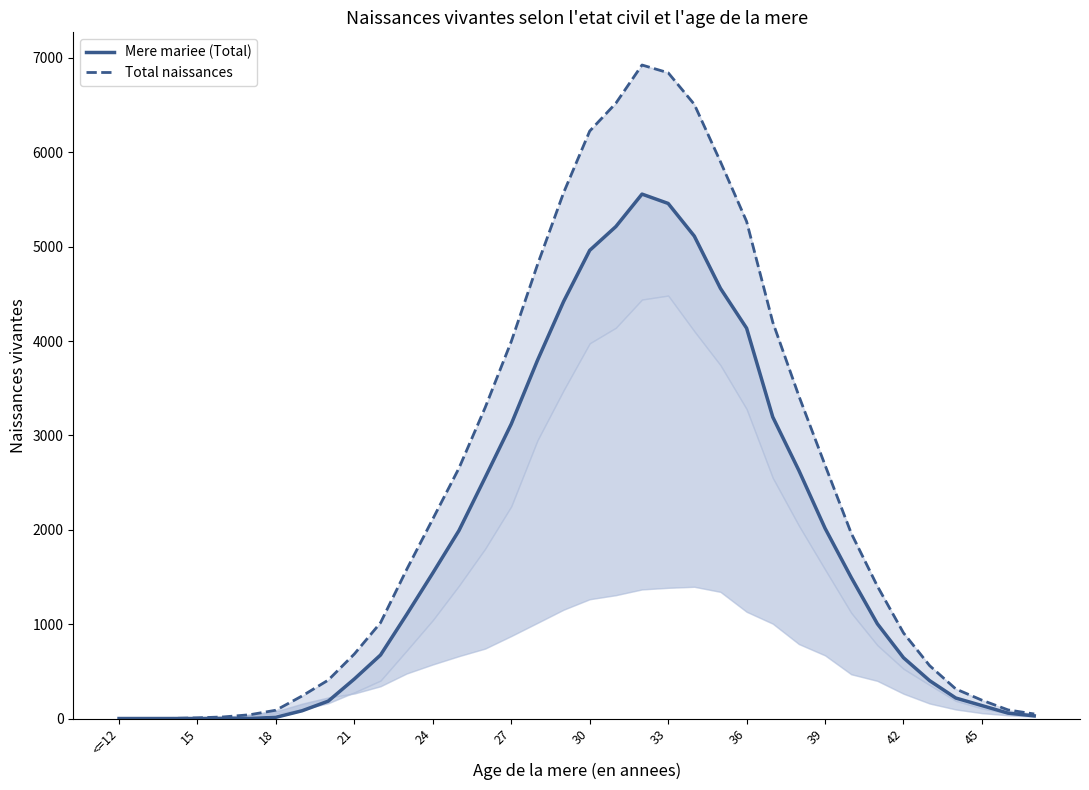

True or false: Total naissances and Mere mariee (Total) intersect in this chart.

False